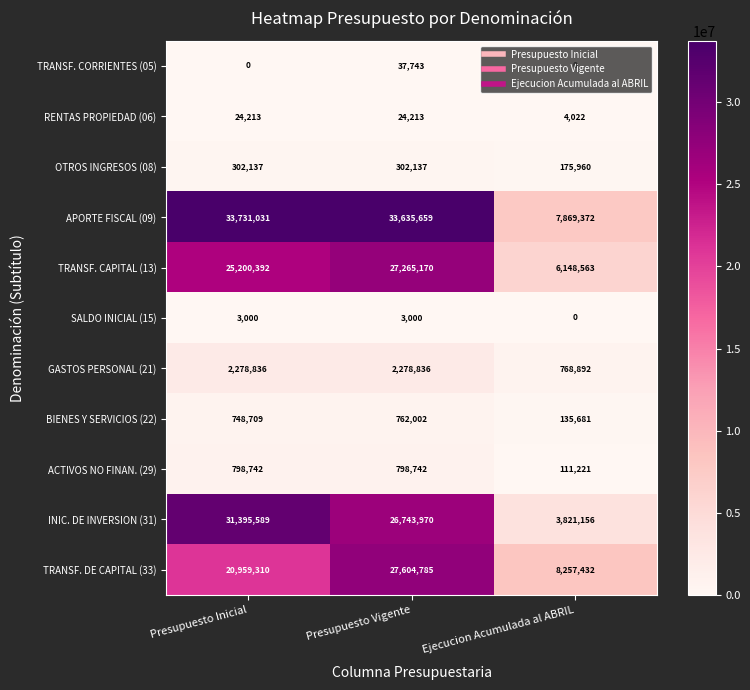

The value of SALDO INICIAL (15) at Presupuesto Vigente is 3000. True or false?

True